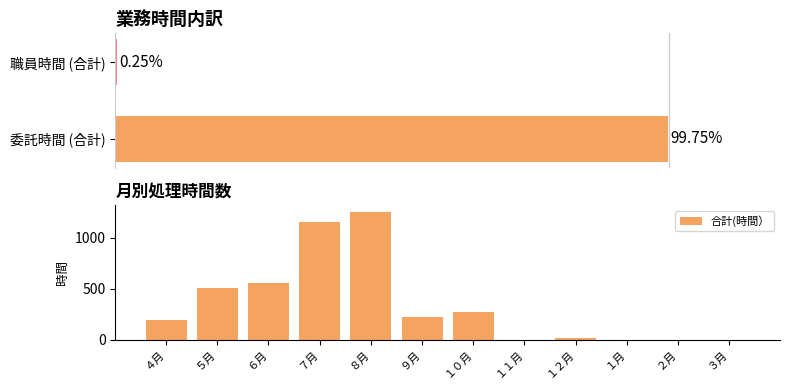

What is the label of the 6th bar from the left?

９月